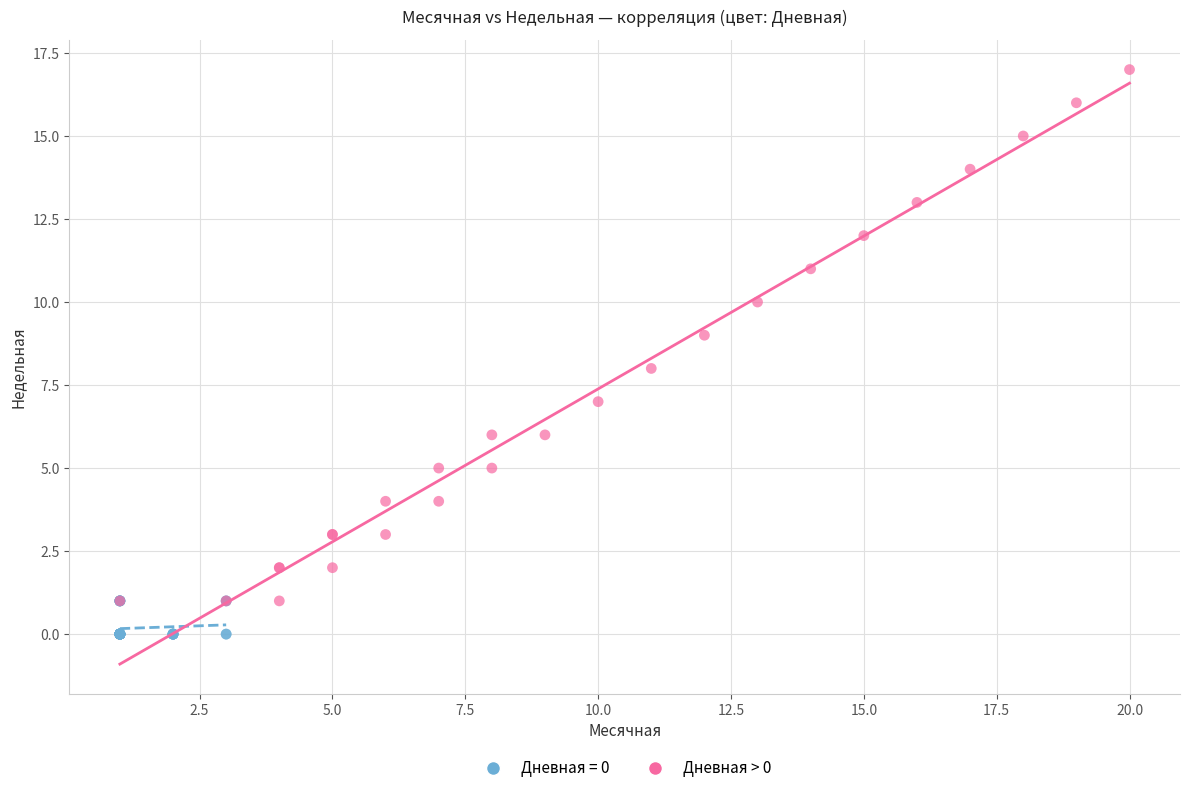

Which series has the widest spread of Y values?

Дневная > 0